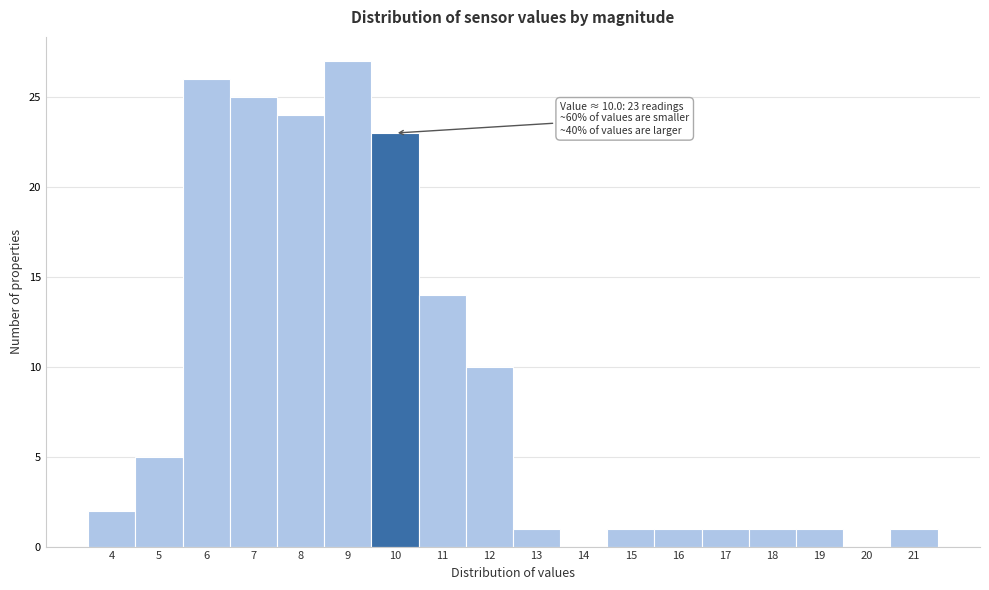

Reading right to left, list all the values displayed in this chart.

21=1	20=0	19=1	18=1	17=1	16=1	15=1	14=0	13=1	12=10	11=14	10=23	9=27	8=24	7=25	6=26	5=5	4=2